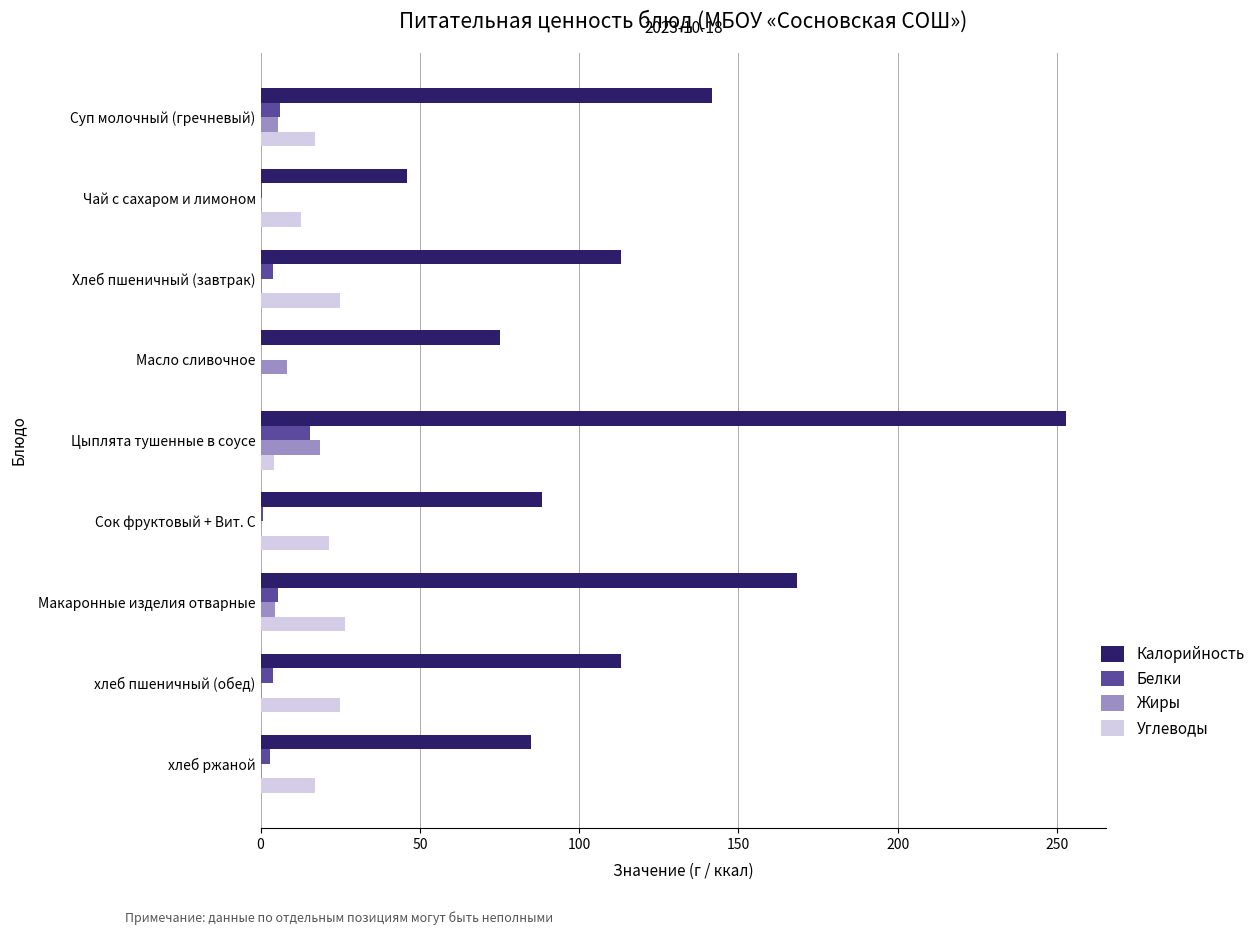

What is the sum of all Белки values?

38.5